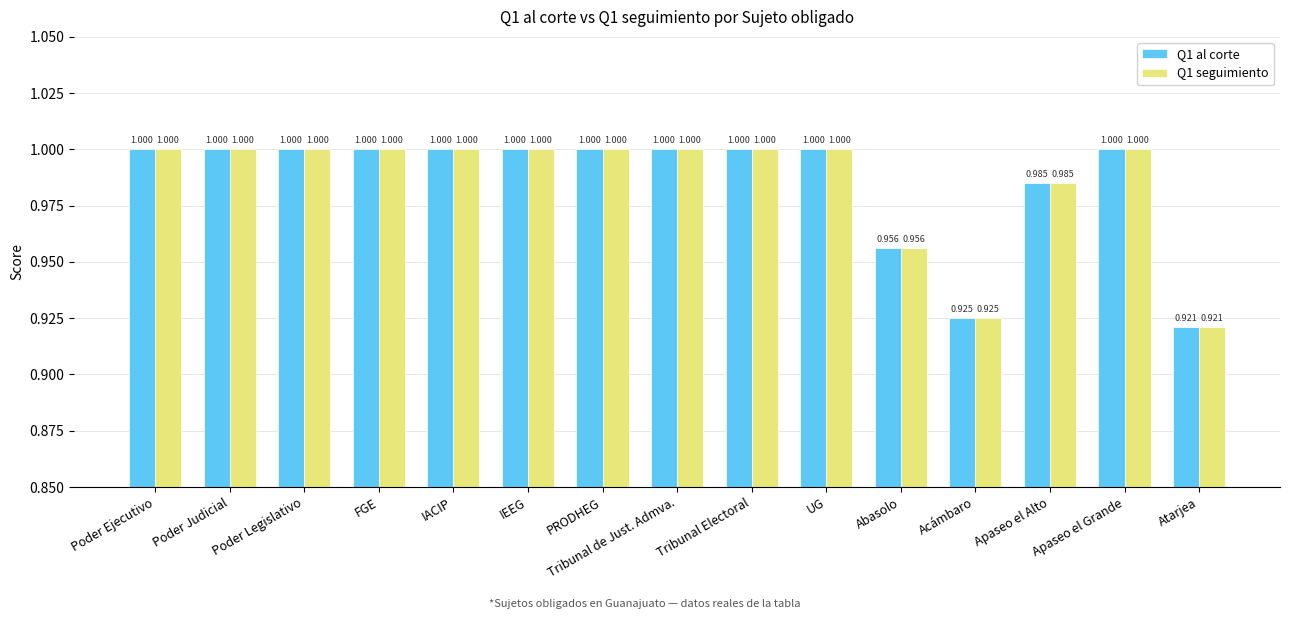

At which category does the chart reach its minimum across all series?

Atarjea